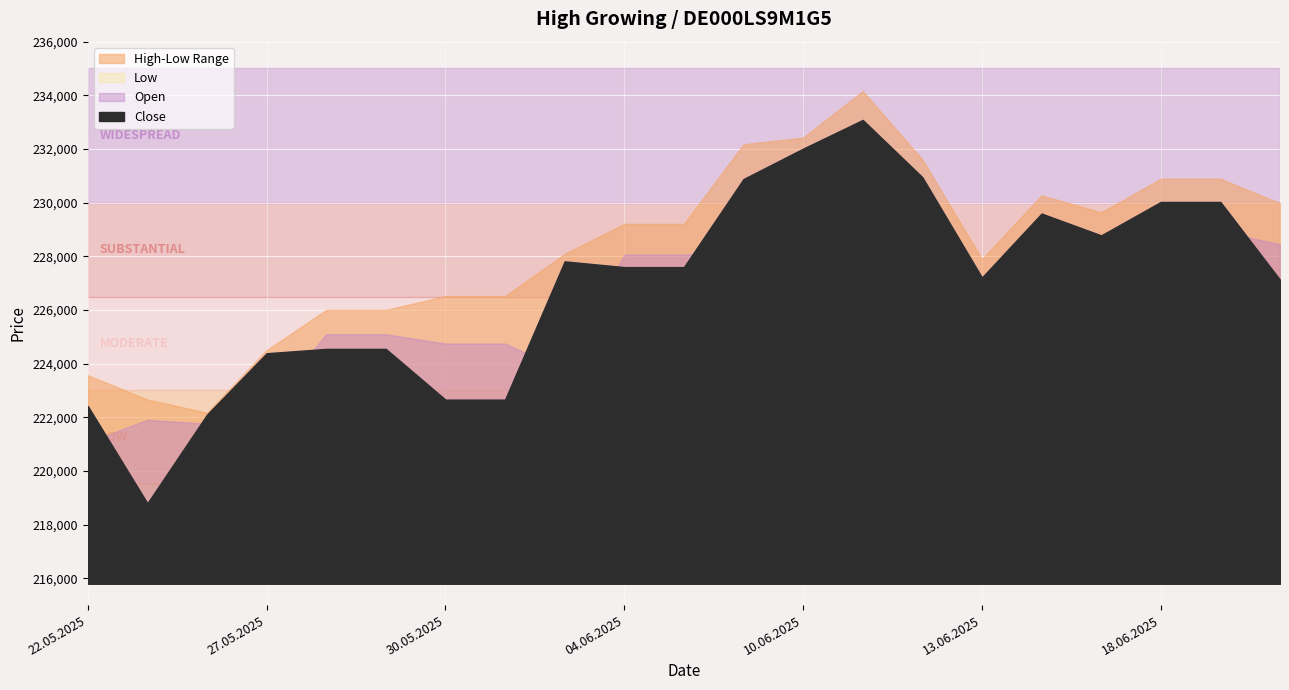

How many values in the Open series are below 227627?

10